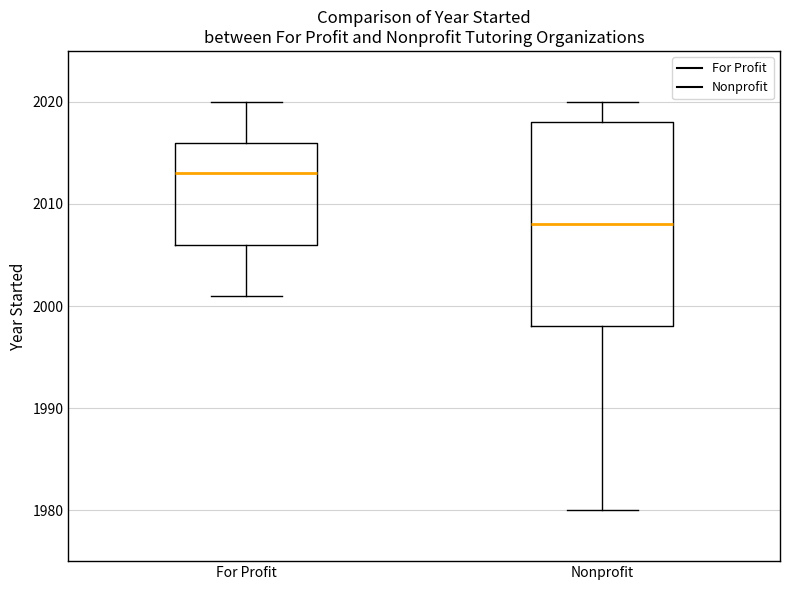

Reading left to right, read every box against the y-axis: the position of its median line, the range the box covers, and the ends of its whiskers. The values are not printed on the chart, so give them approximately, as read against the axis.

For Profit: median 2013, box 2006 to 2016, whiskers 2001 to 2020
Nonprofit: median 2008, box 1998 to 2018, whiskers 1980 to 2020